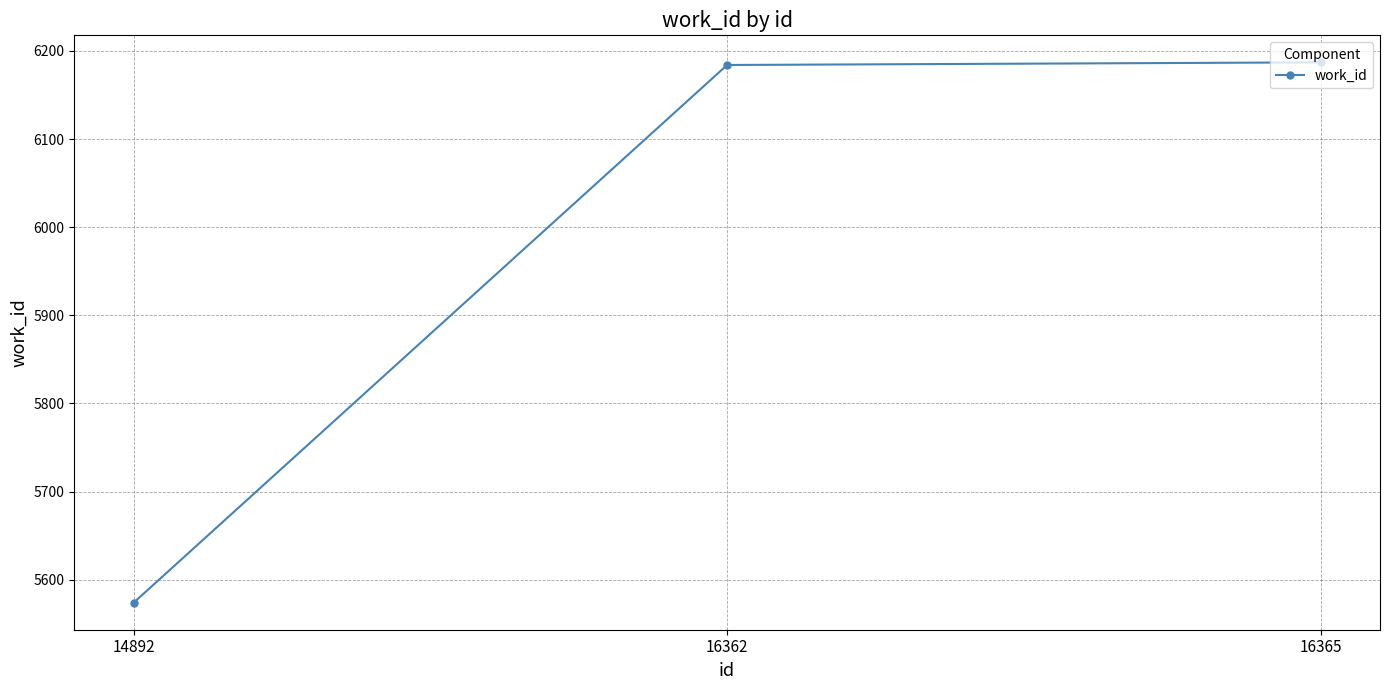

Reading left to right, what are all the values shown in this chart?

14892=5574	16362=6184	16365=6187